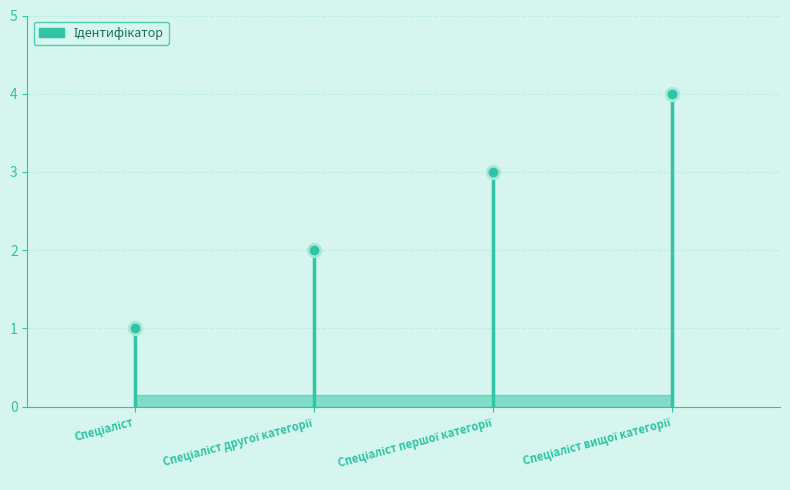

What is the sum of all values?

10